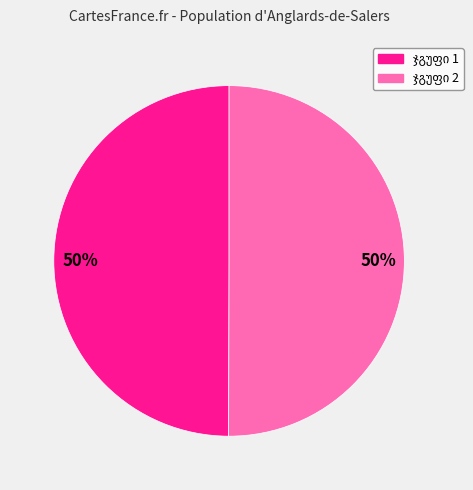

How many segments does this pie chart have?

2